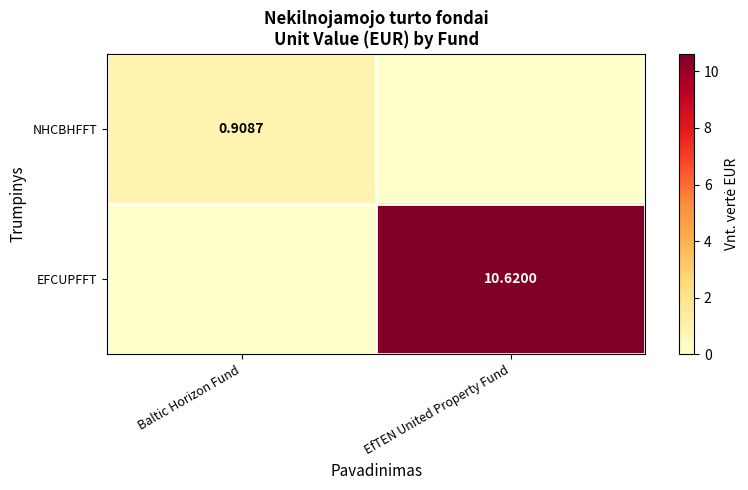

How many NHCBHFFT values are between 0 and 1?

2